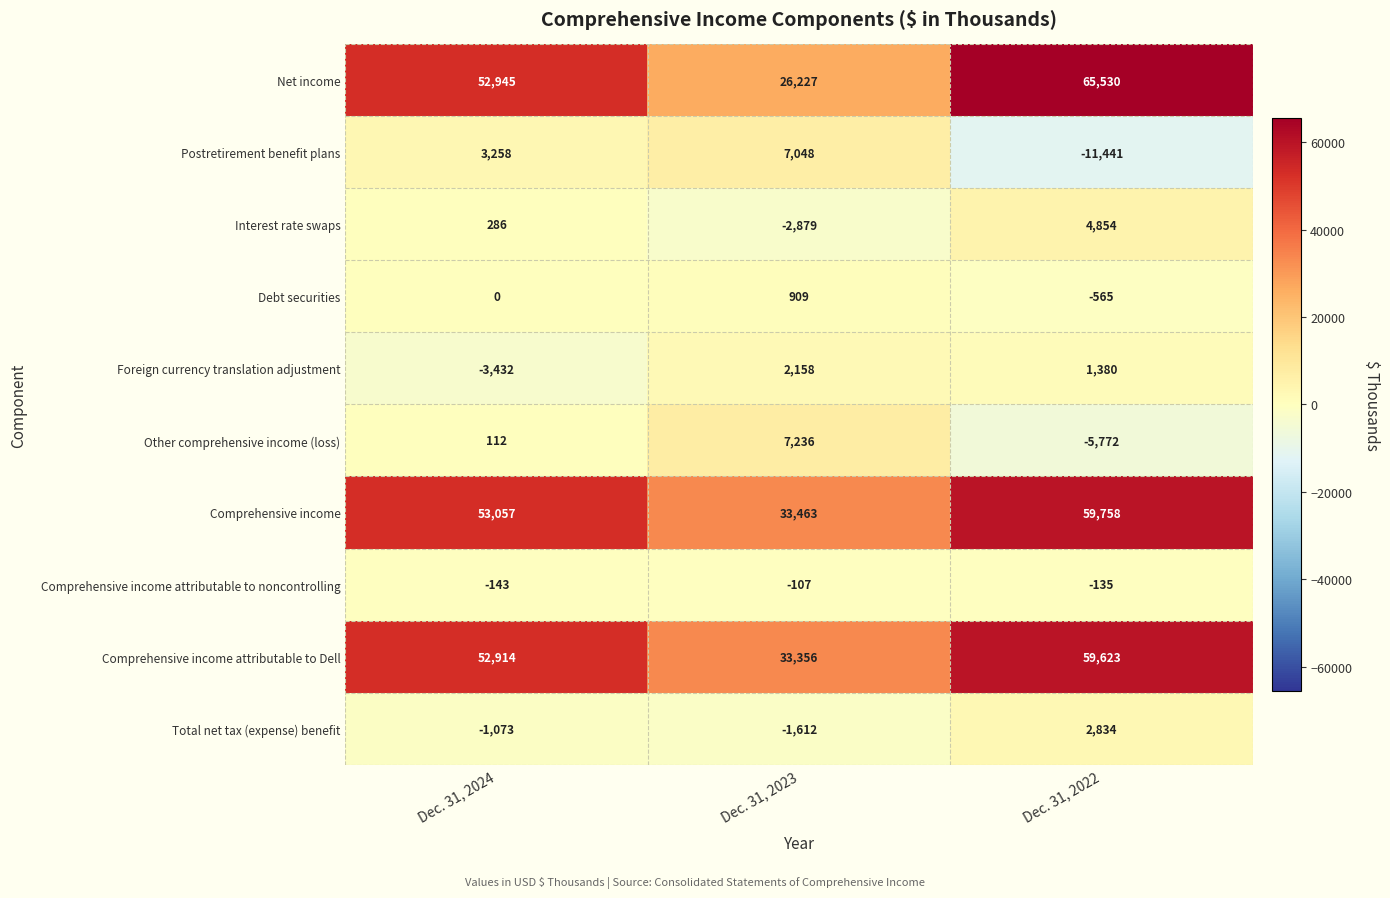

Rank the series by their maximum value, from highest to lowest.

Net income, Comprehensive income, Comprehensive income attributable to Dell, Other comprehensive income (loss), Postretirement benefit plans, Interest rate swaps, Total net tax (expense) benefit, Foreign currency translation adjustment, Debt securities, Comprehensive income attributable to noncontrolling